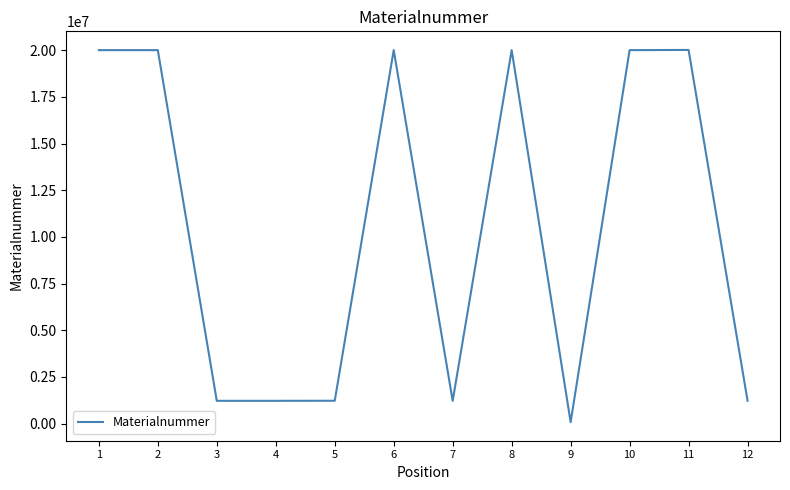

Is it true that the value at 11 is 13816480?

False